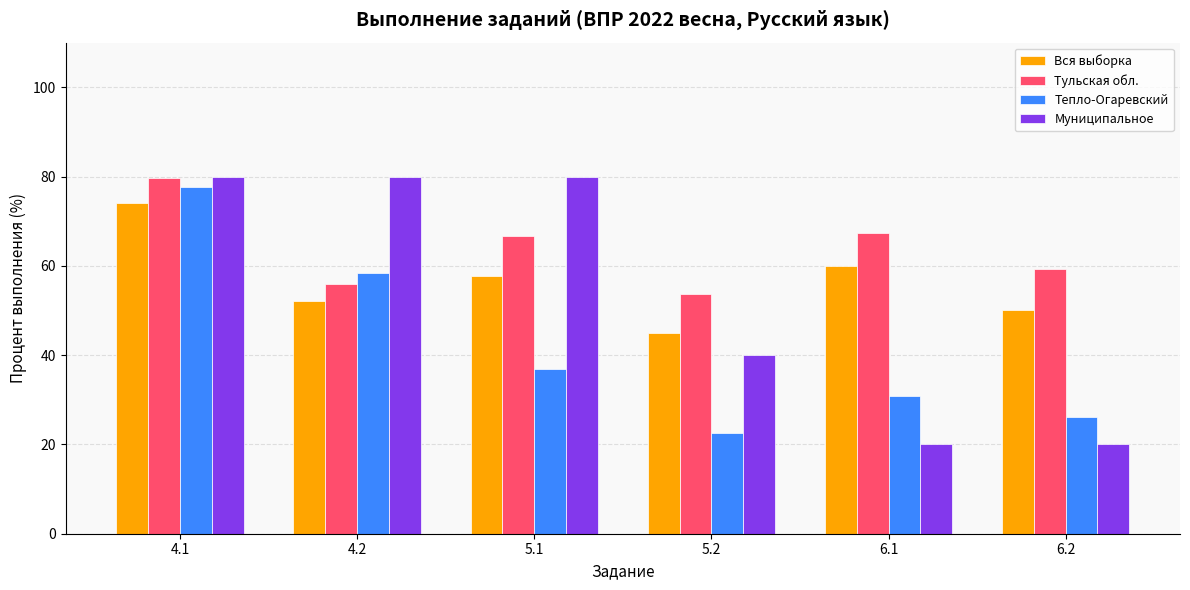

What is the difference between the highest and lowest values at 5.1?

43.1